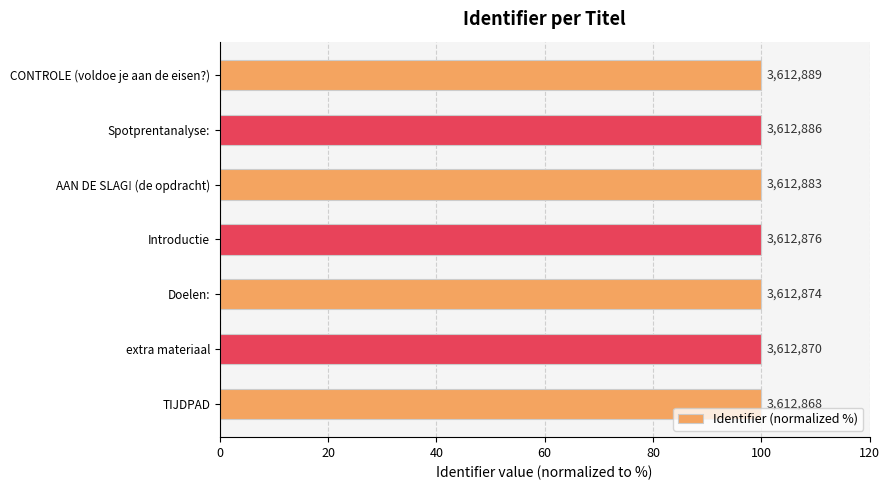

What is the greatest value displayed?

100.0